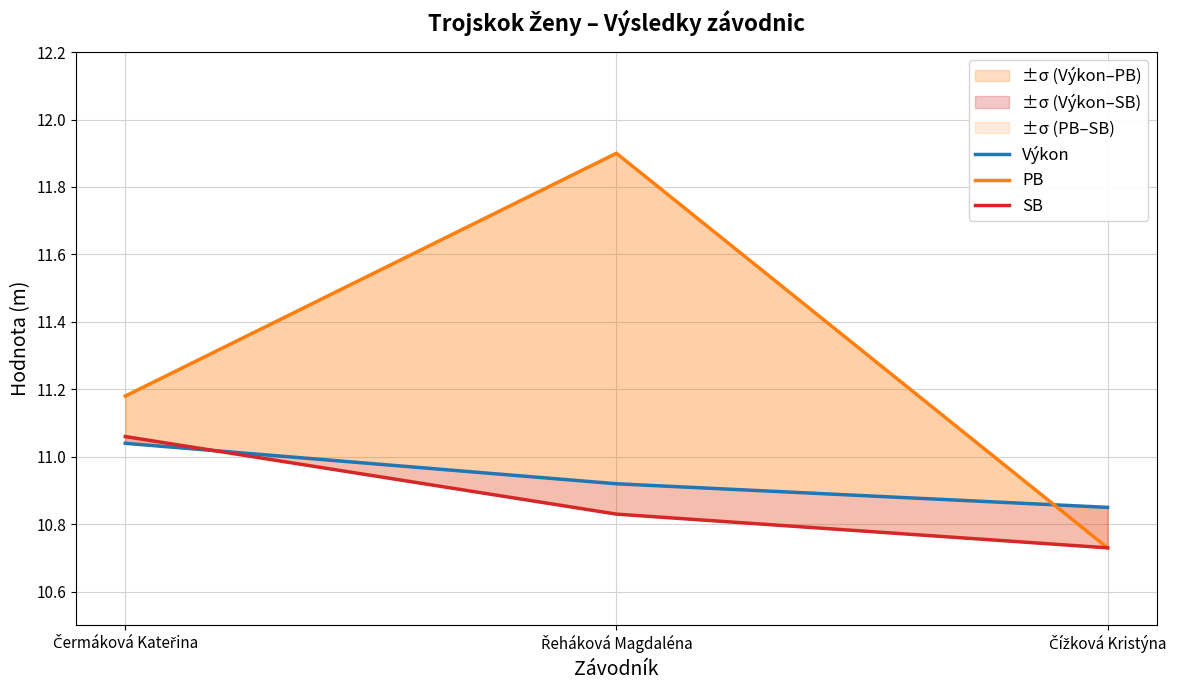

At which category is the sum across all series the highest?

Řeháková Magdaléna